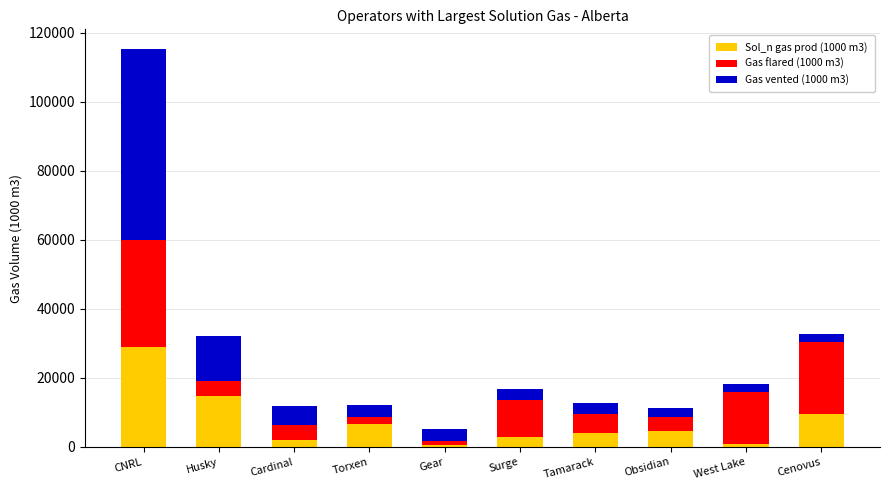

Is it true that Sol_n gas prod (1000 m3) equals 28878.0 at CNRL?

True